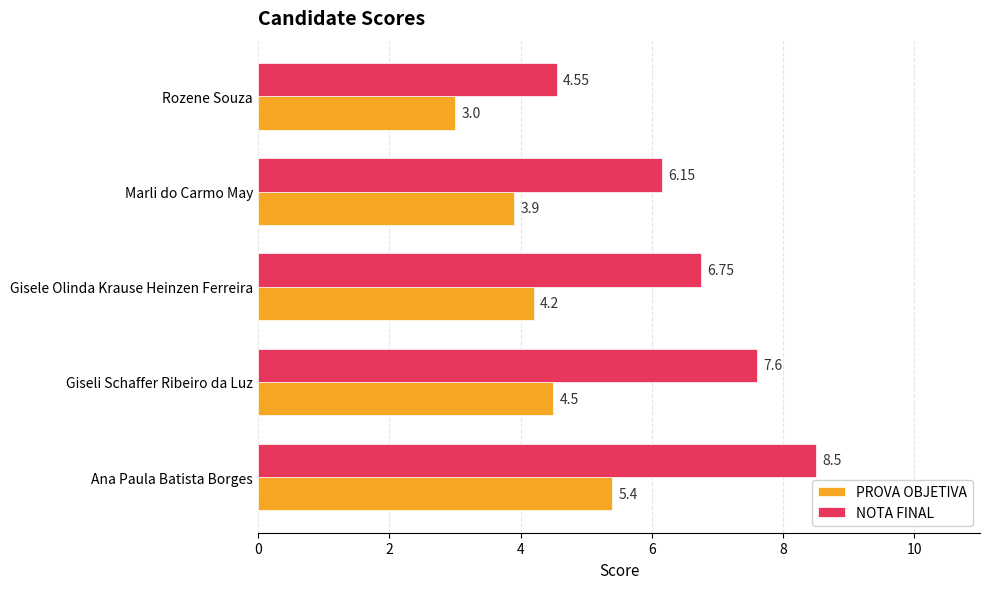

How many values in the NOTA FINAL series exceed 6?

4